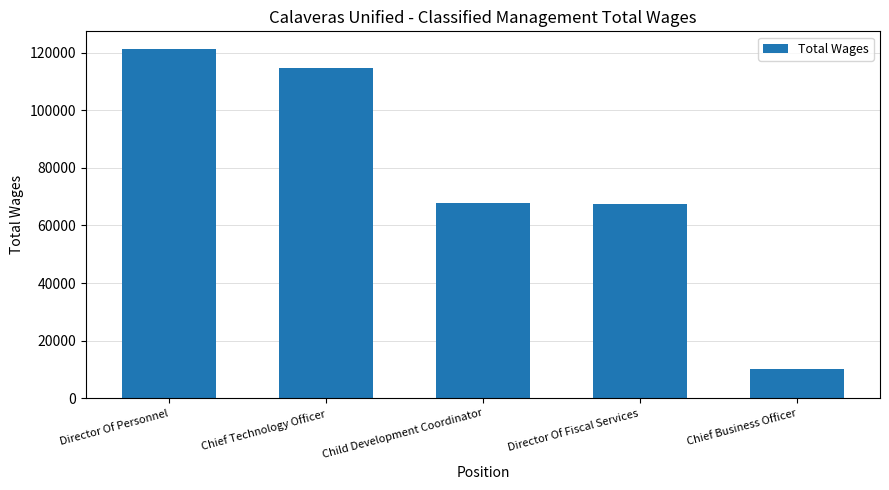

What is the label of the 4th bar from the right?

Chief Technology Officer